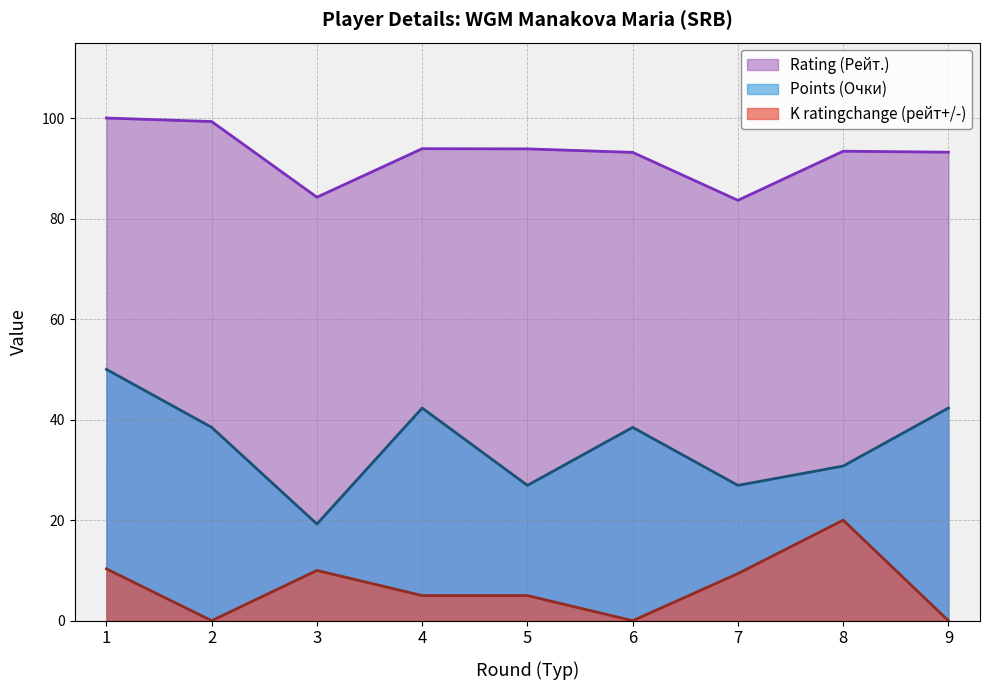

True or false: Points (Очки) has a value of 73.2 at 4.

False